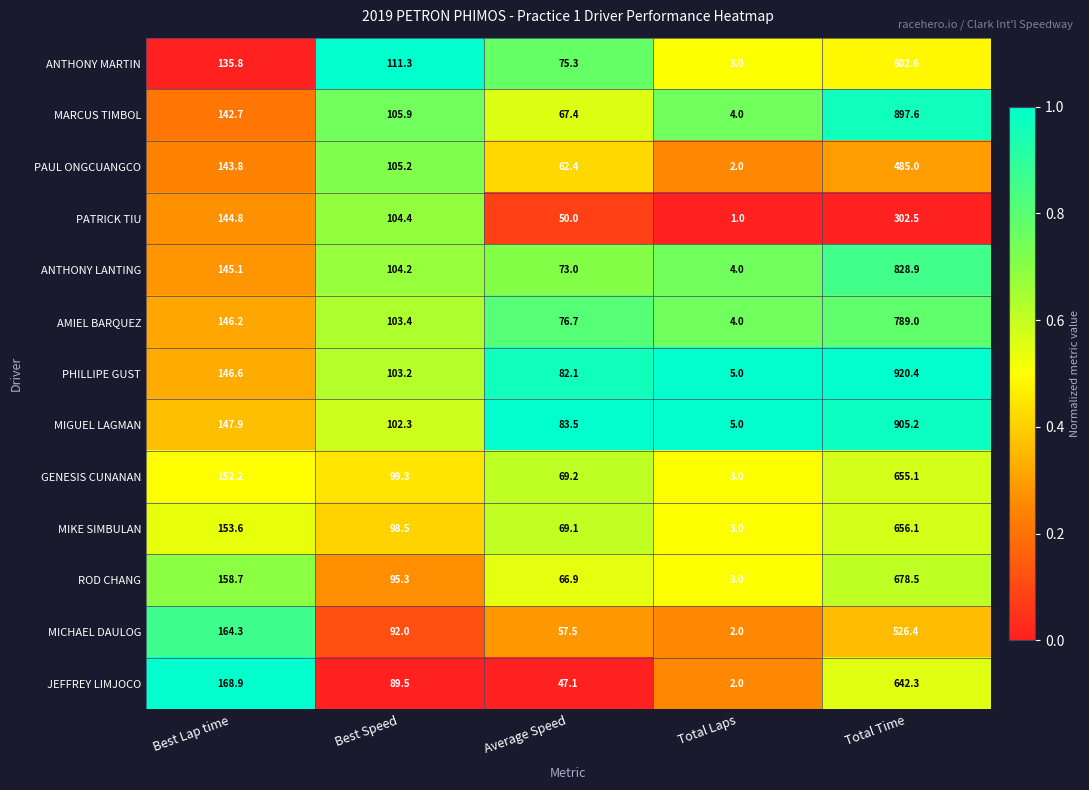

What is the total value across all series at Average Speed?

880.2